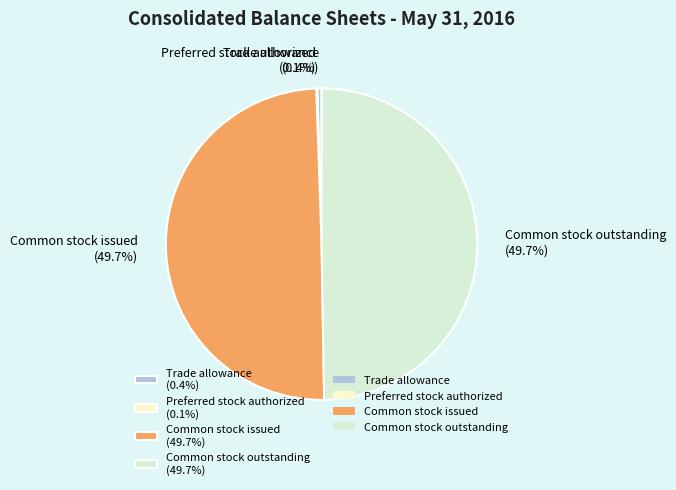

How much of the chart is everything except Common stock outstanding (49.7%)?

50.3%